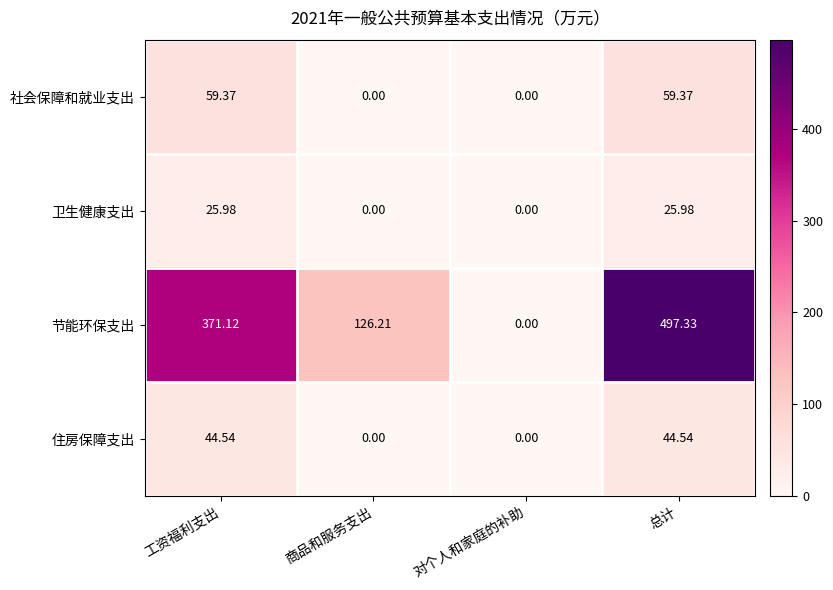

Which series has the largest total across all categories?

节能环保支出